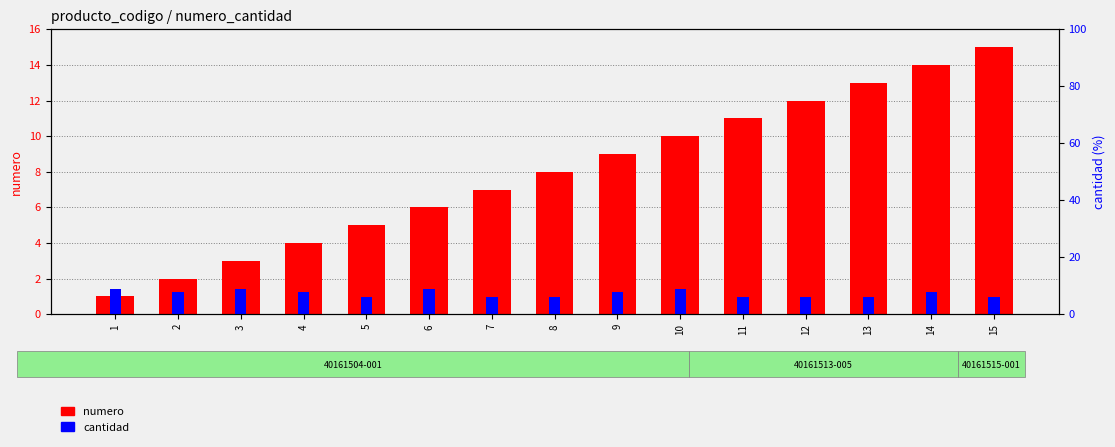

What is the value of the cantidad bar at the 2nd from the left?

8